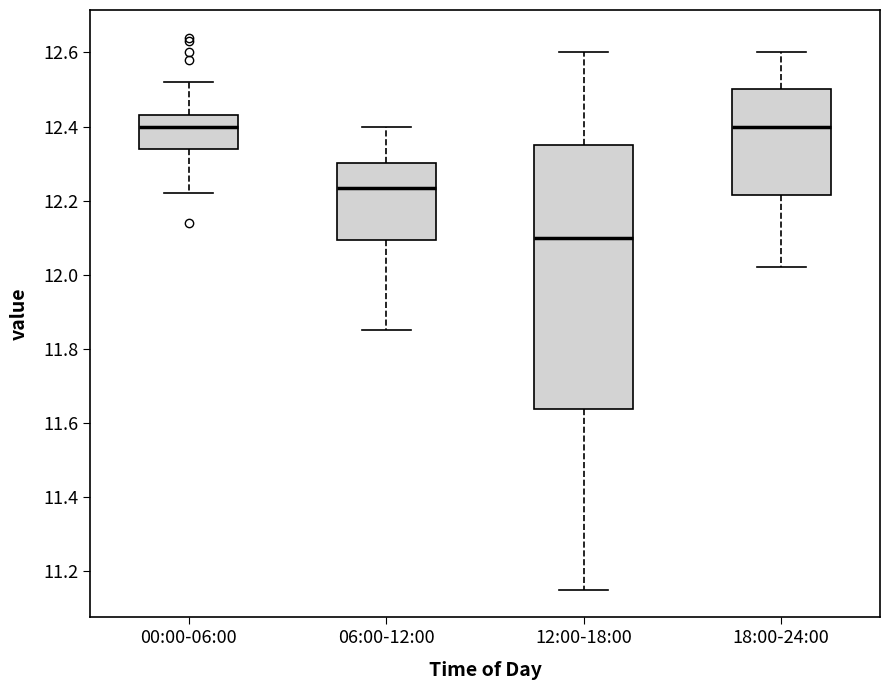

Reading left to right, read every box against the y-axis: the position of its median line, the range the box covers, and the ends of its whiskers. The values are not printed on the chart, so give them approximately, as read against the axis.

00:00-06:00: median 12.40, box 12.34 to 12.44, whiskers 12.22 to 12.52
06:00-12:00: median 12.24, box 12.10 to 12.30, whiskers 11.86 to 12.40
12:00-18:00: median 12.10, box 11.64 to 12.36, whiskers 11.16 to 12.60
18:00-24:00: median 12.40, box 12.22 to 12.50, whiskers 12.02 to 12.60